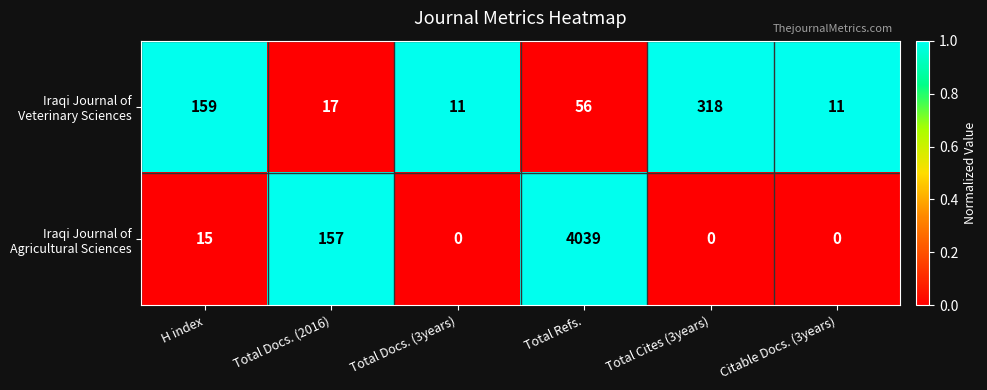

At how many categories does at least one series exceed 0?

6